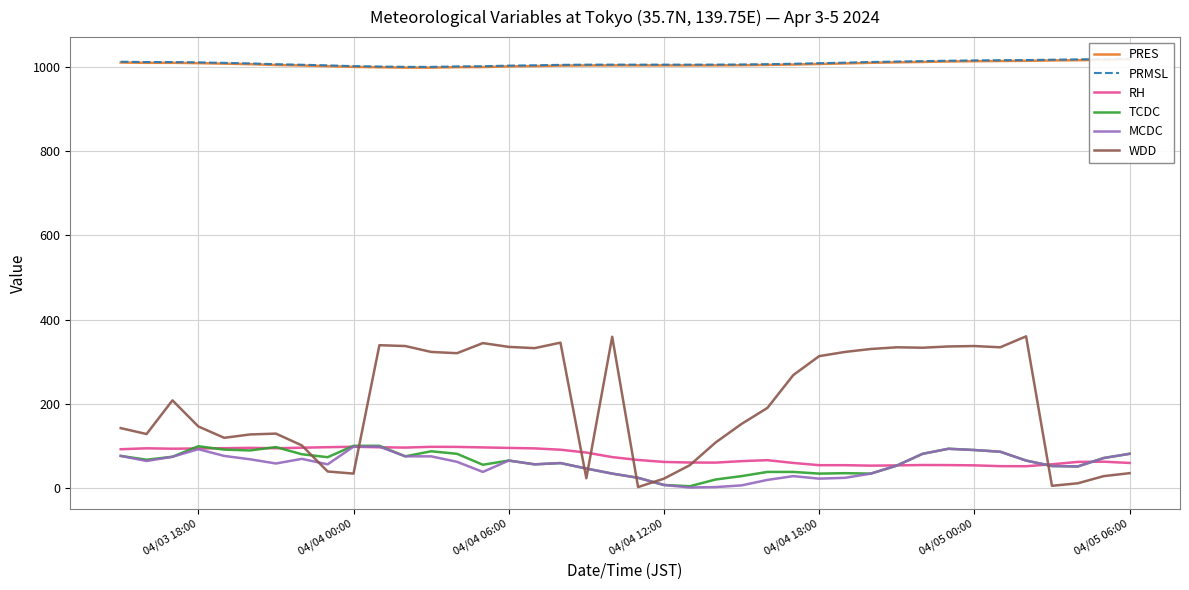

What value does the MCDC series have at 04/04 18:00?

22.0